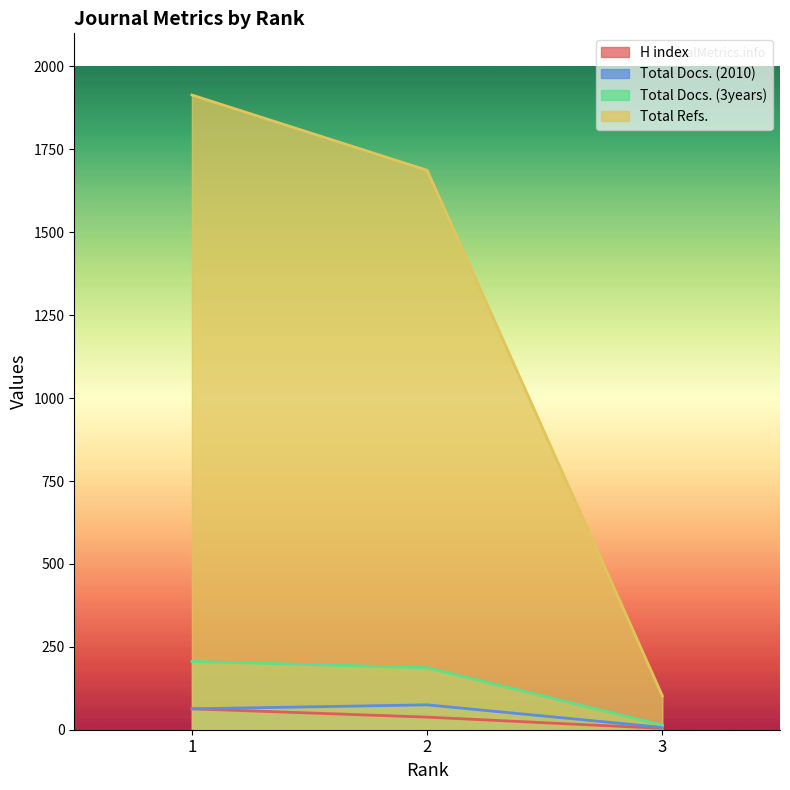

Is the value of Total Refs. at 3 greater than the value of H index at 1?

Yes